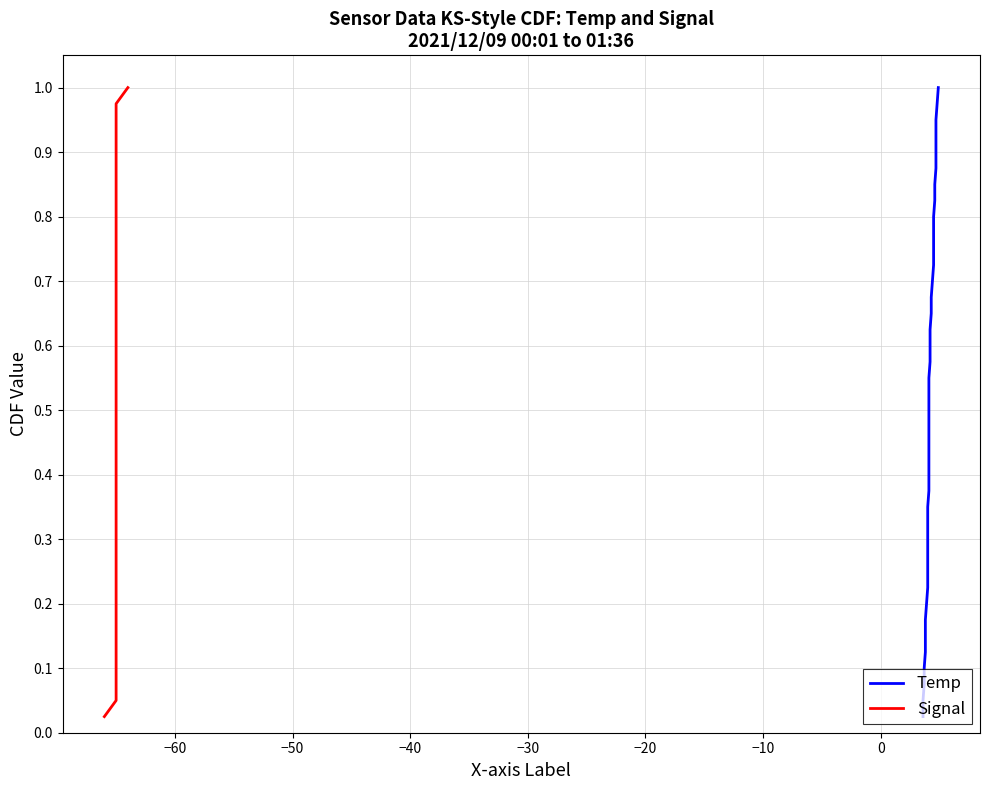

At which category is the sum across all series the highest?

39